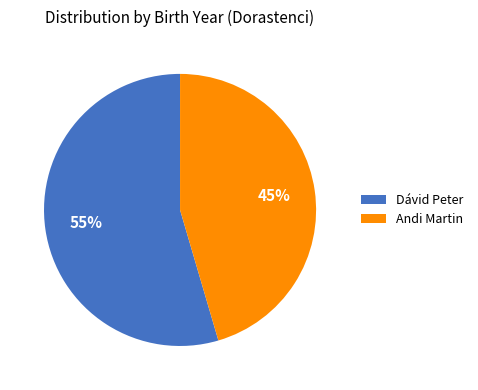

To the nearest percent, what portion does Andi Martin represent?

45%